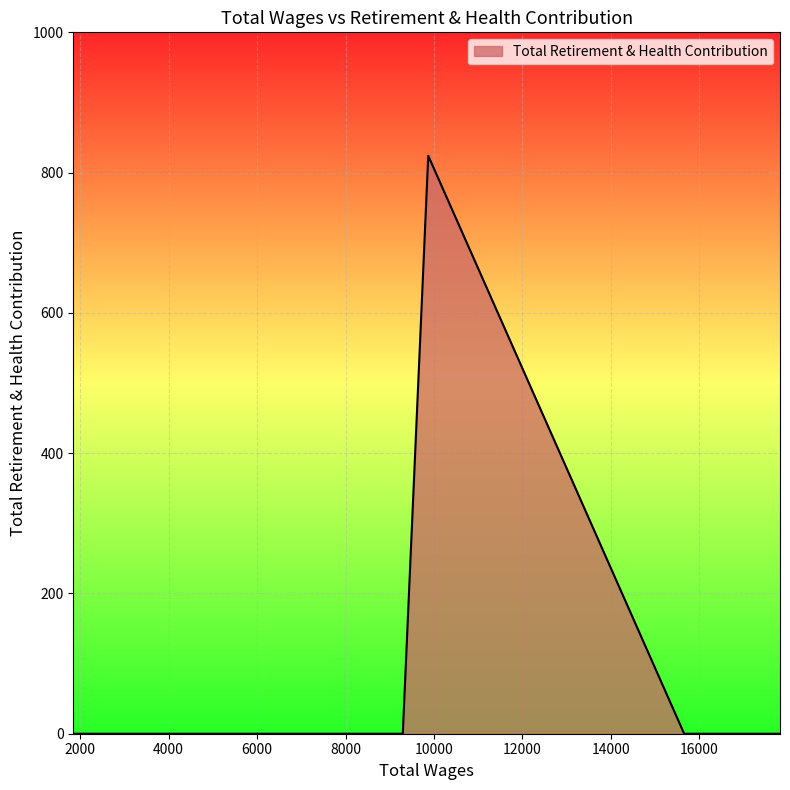

What is the maximum value shown in the chart?

824